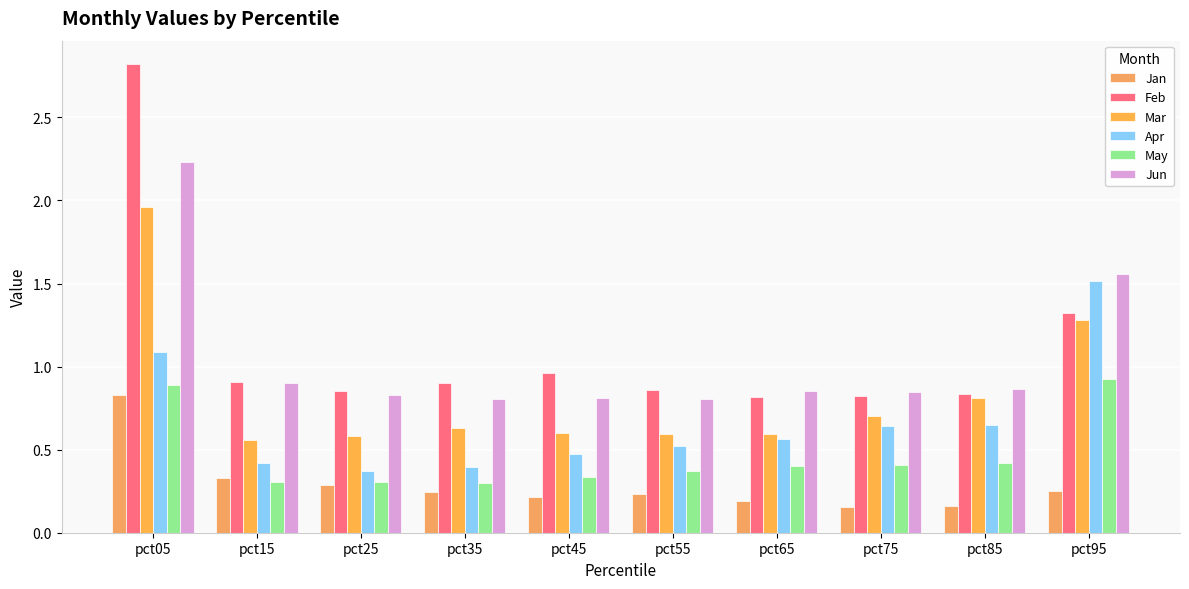

Are the bars grouped side by side (vs. stacked)?

Yes